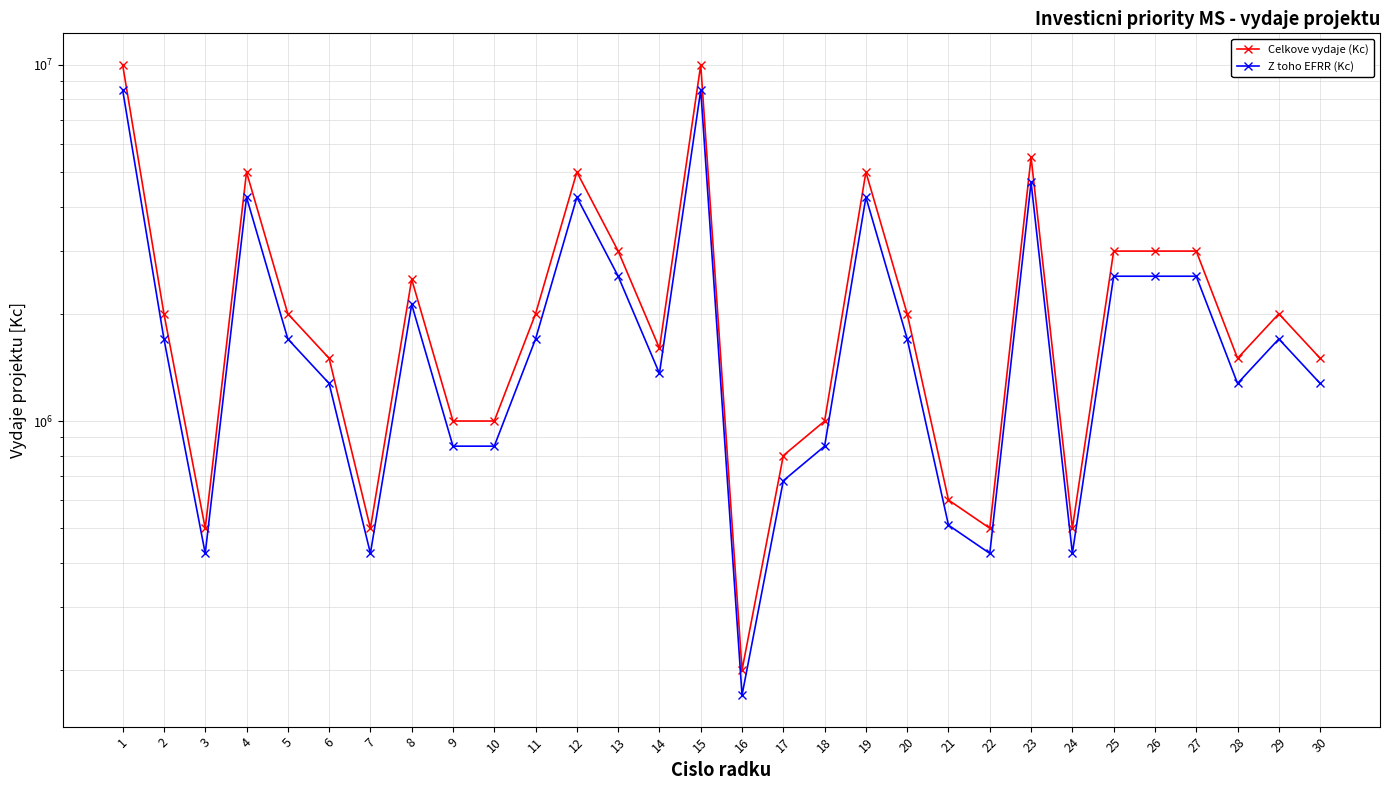

True or false: Celkove vydaje (Kc) and Z toho EFRR (Kc) intersect in this chart.

False